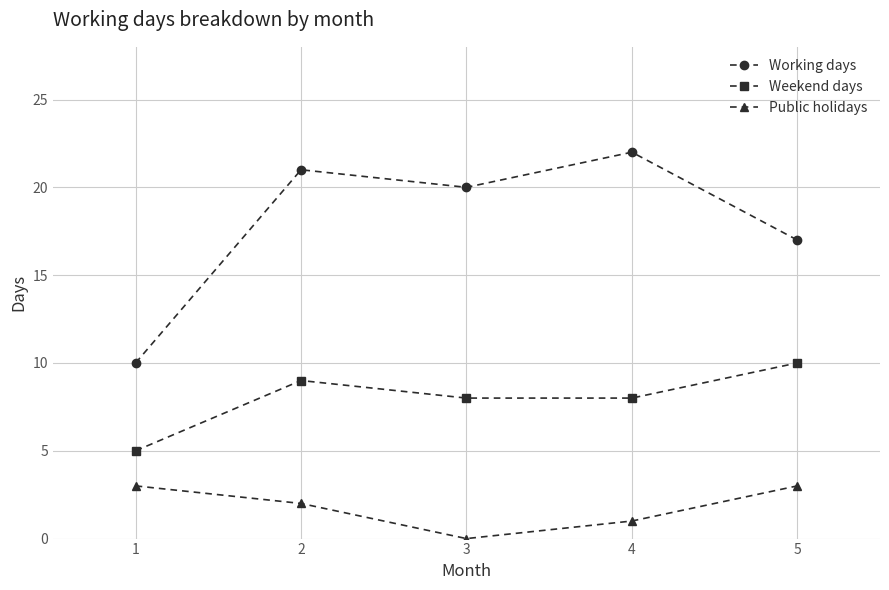

What is the value of the Weekend days point at the 5th from the left?

10